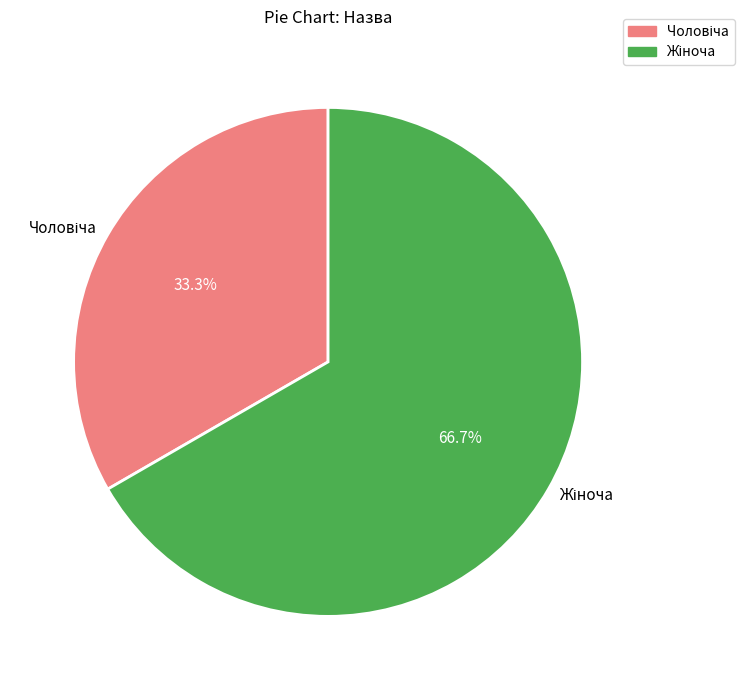

Is there any slice that represents more than half of the pie?

Yes